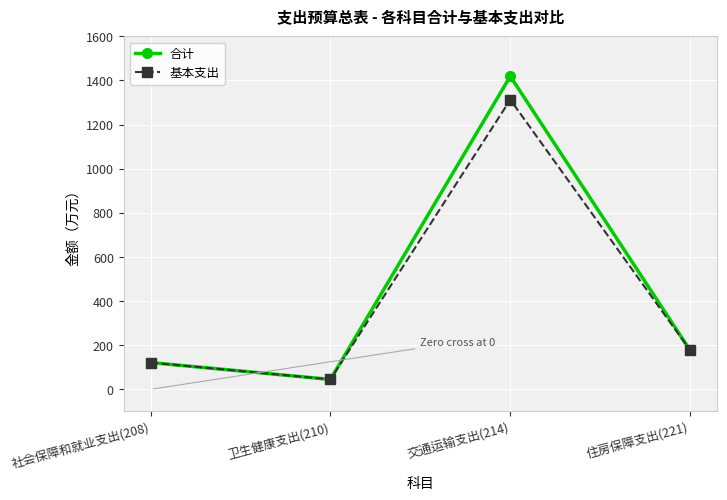

What are all the series names shown in the legend?

合计, 基本支出